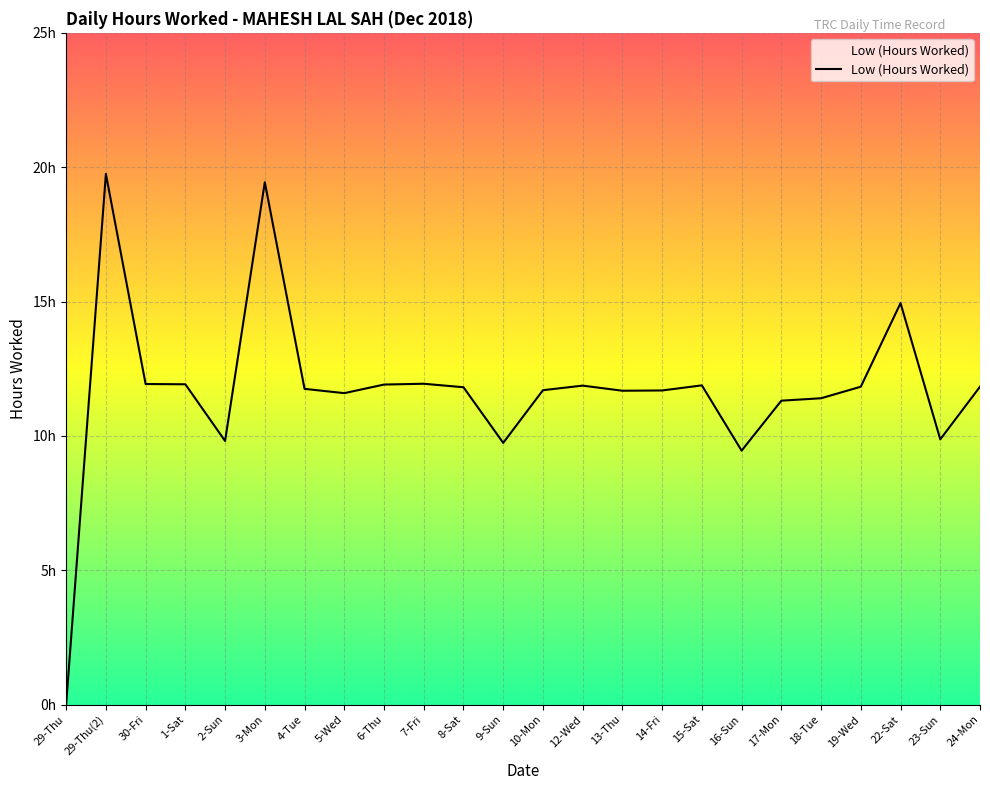

Approximately how many times larger is the value at 18-Tue compared to 24-Mon?

1.0